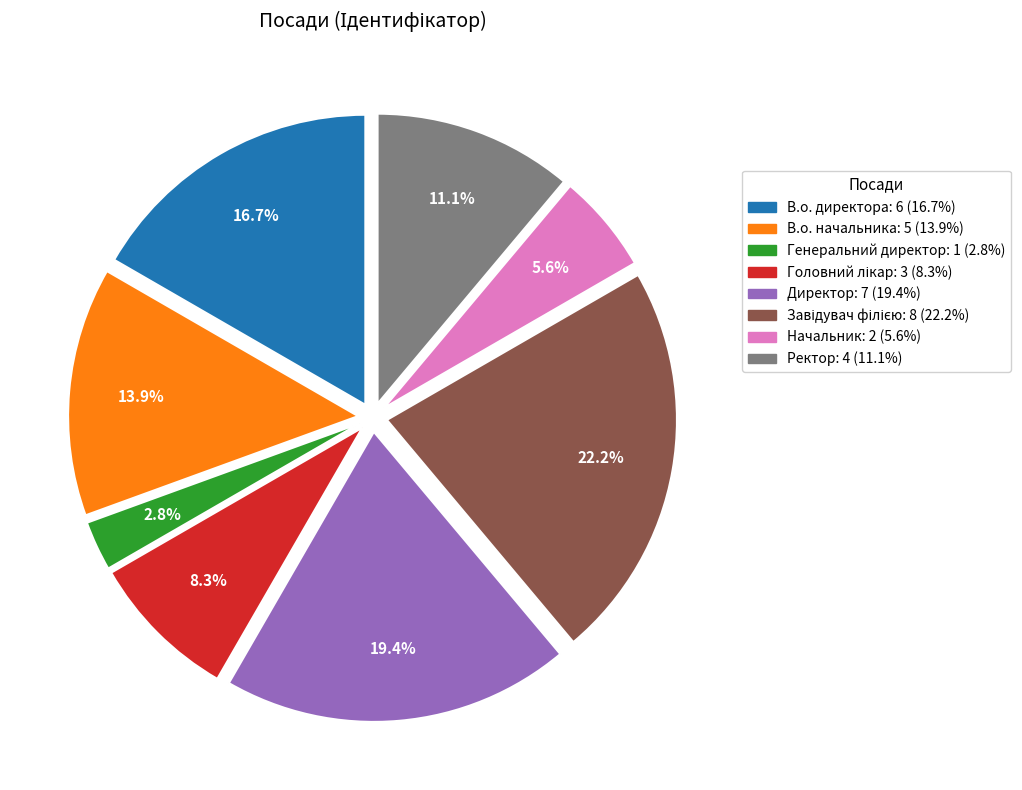

Is there any slice that represents more than half of the pie?

No